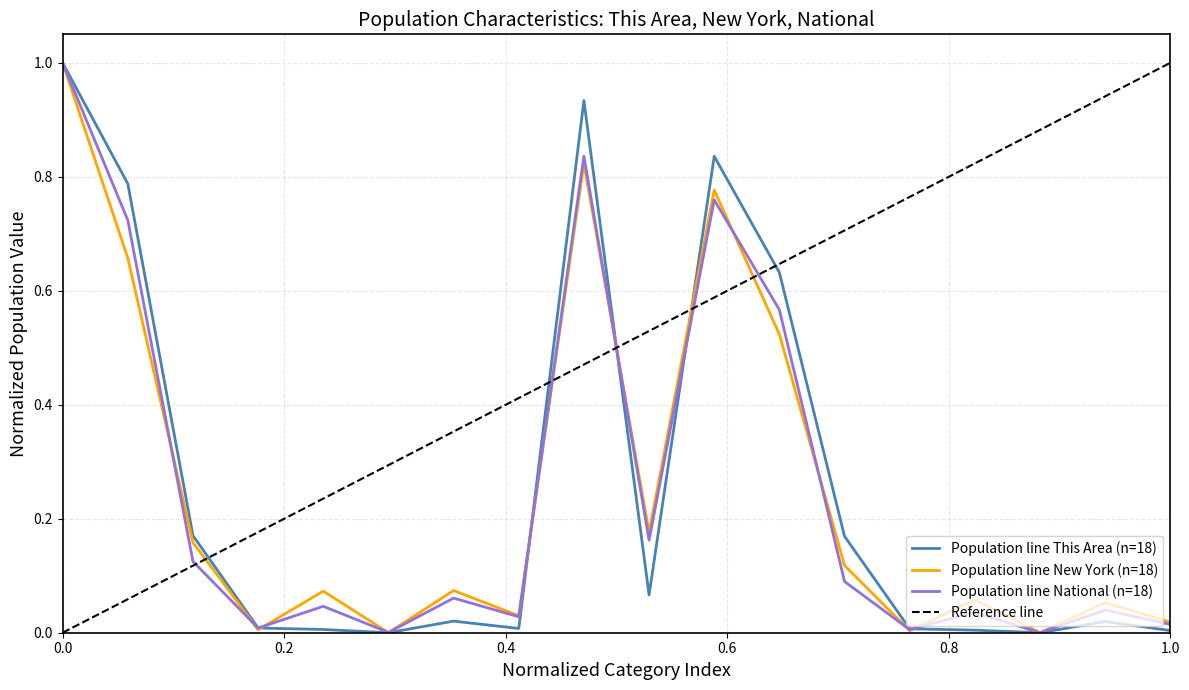

What is the value of the This Area point at the 12th from the left?

0.6